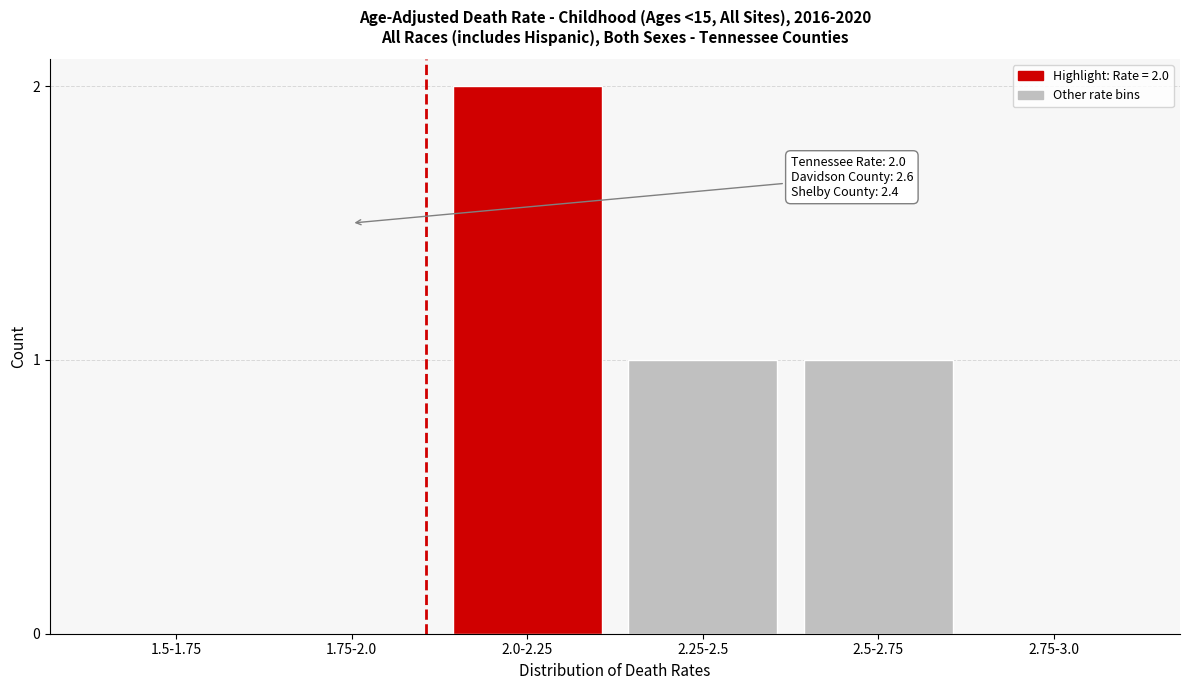

Reading right to left, what are all the values shown in this chart?

2.75-3.0=0	2.5-2.75=1	2.25-2.5=1	2.0-2.25=2	1.75-2.0=0	1.5-1.75=0